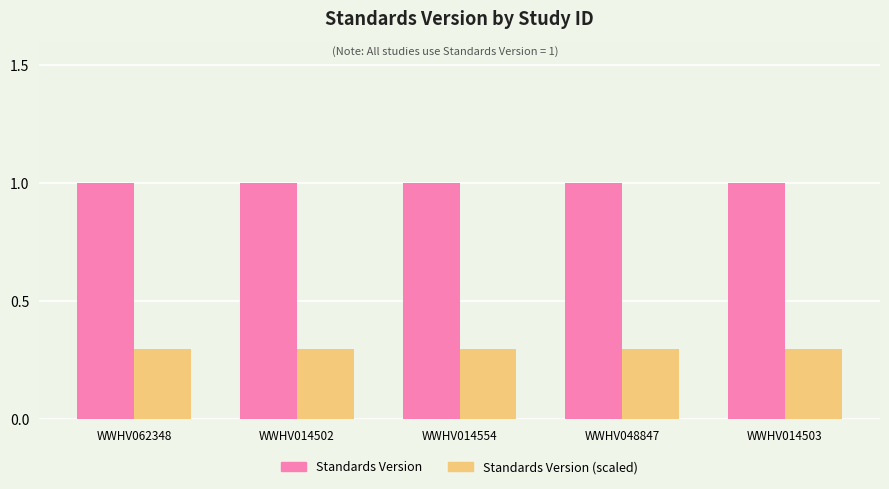

Are the bars grouped side by side (vs. stacked)?

Yes